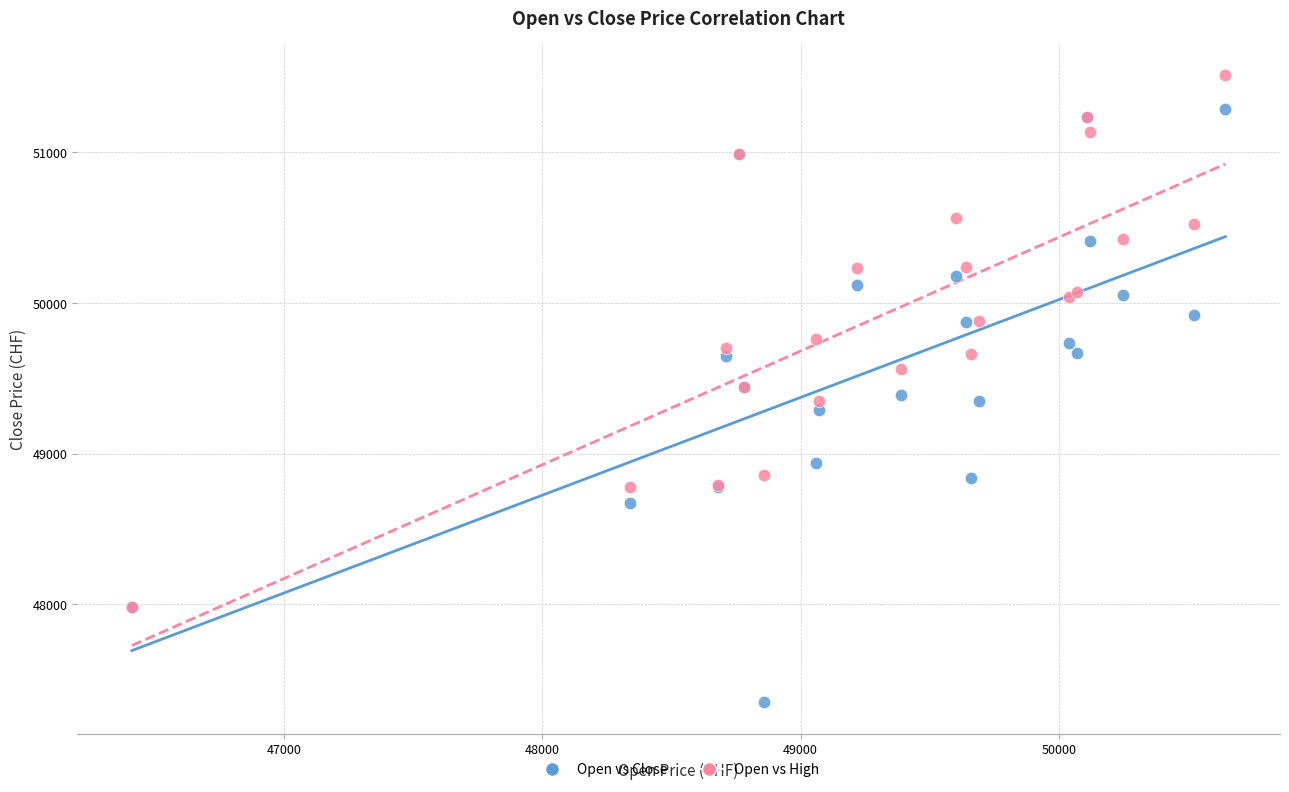

What are all the series names shown in the legend?

Open vs Close, Open vs High